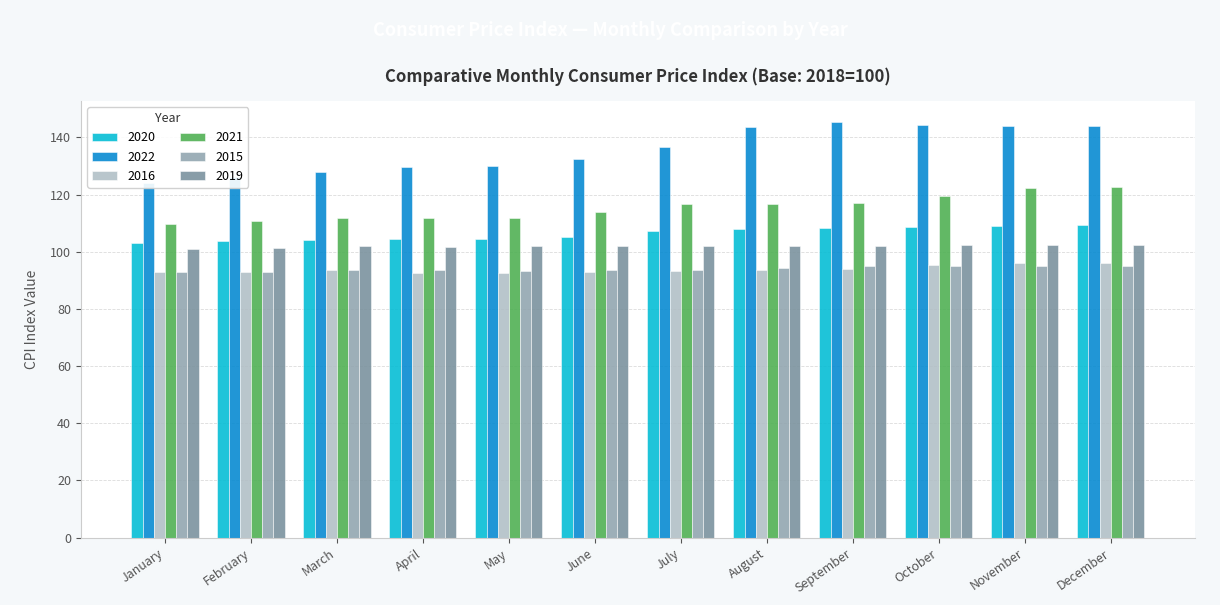

Which has a higher value, November or July?

November